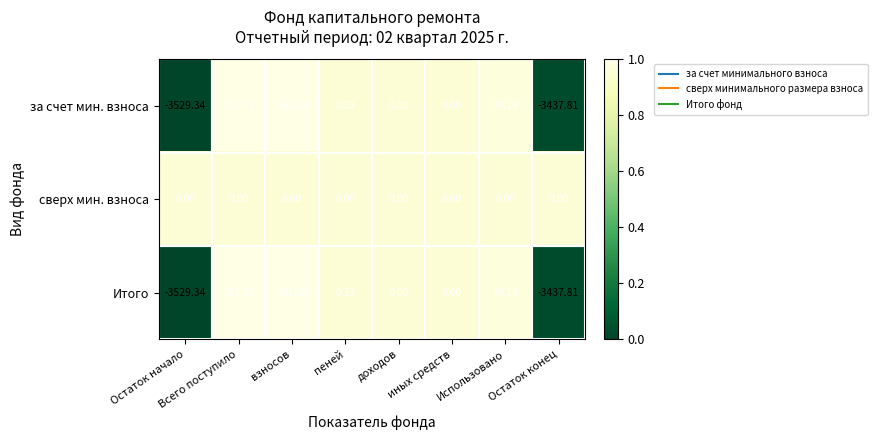

Which series has the largest total across all categories?

сверх мин. взноса